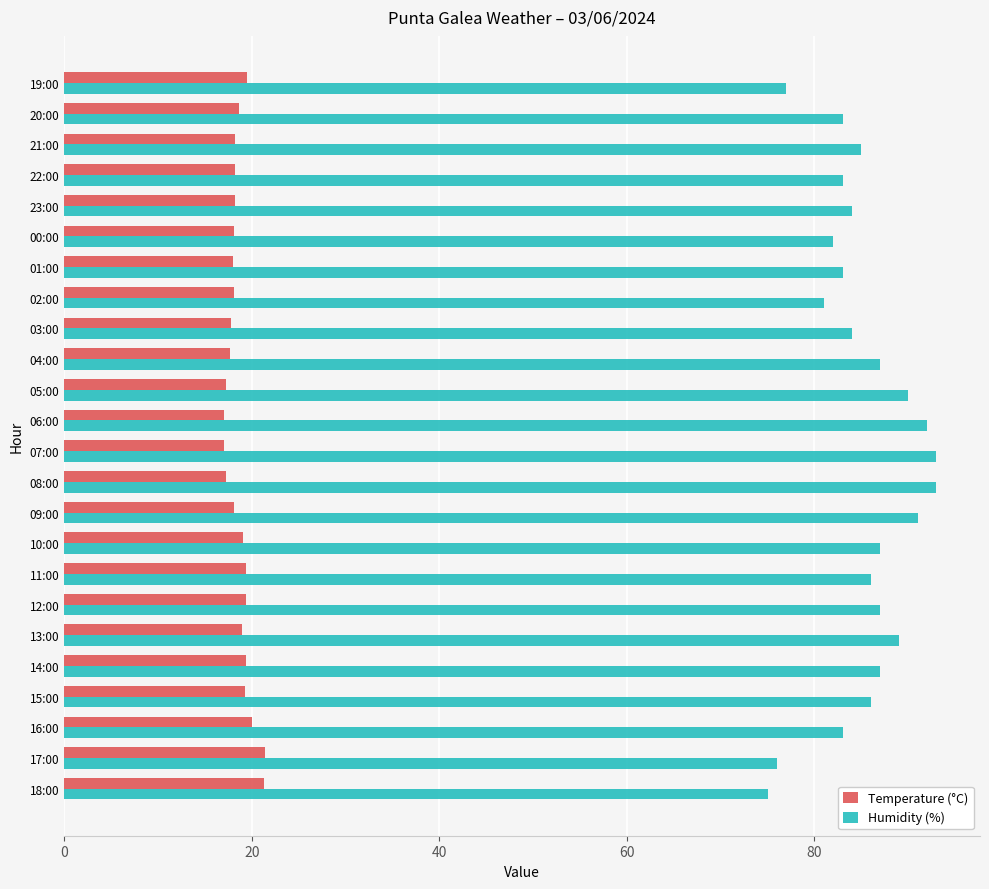

What is the spread (max minus min) of values at 04:00?

69.3